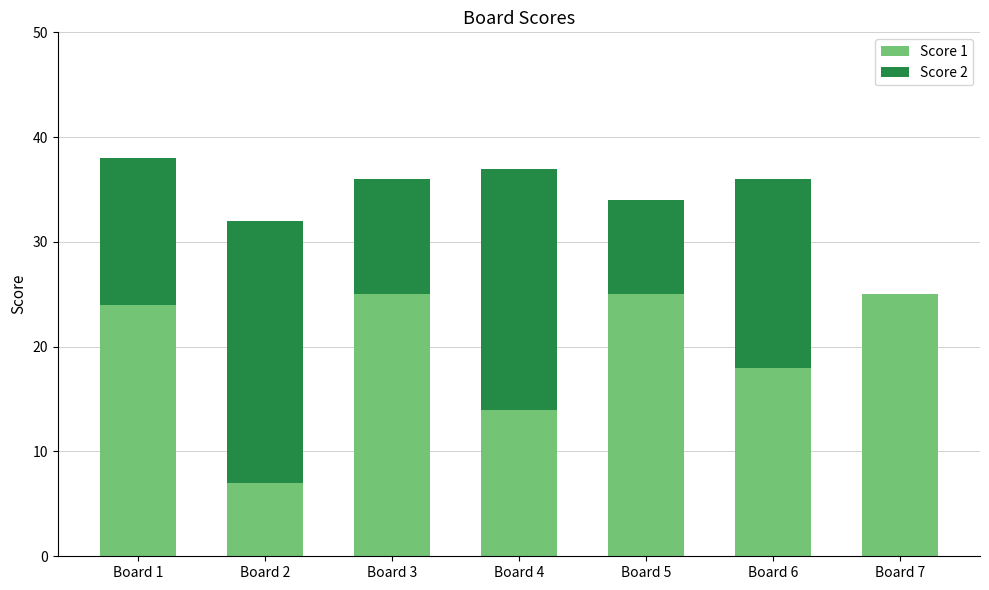

The Score 1 series shows 14 at Board 4. True or false?

True